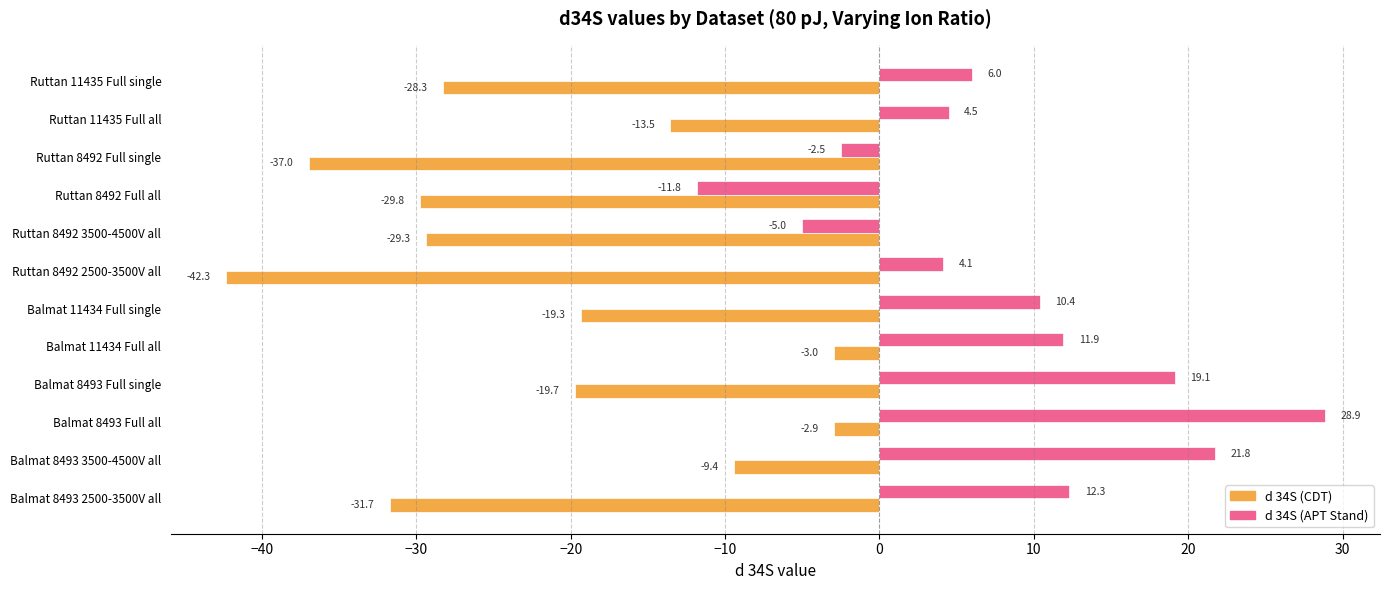

Which series has the largest total across all categories?

d 34S (APT Stand)